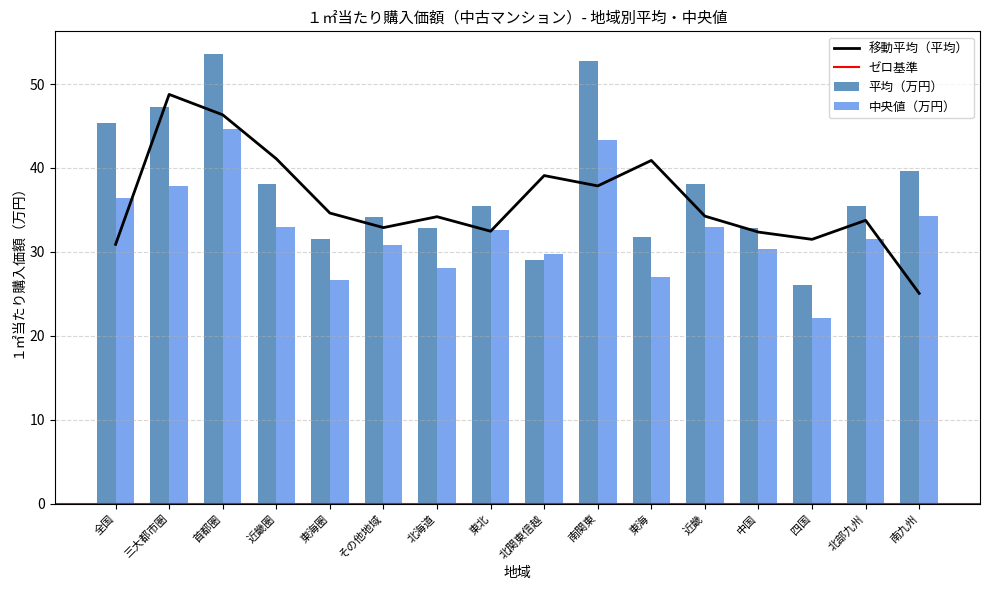

Which series has the widest spread of values?

平均（万円）